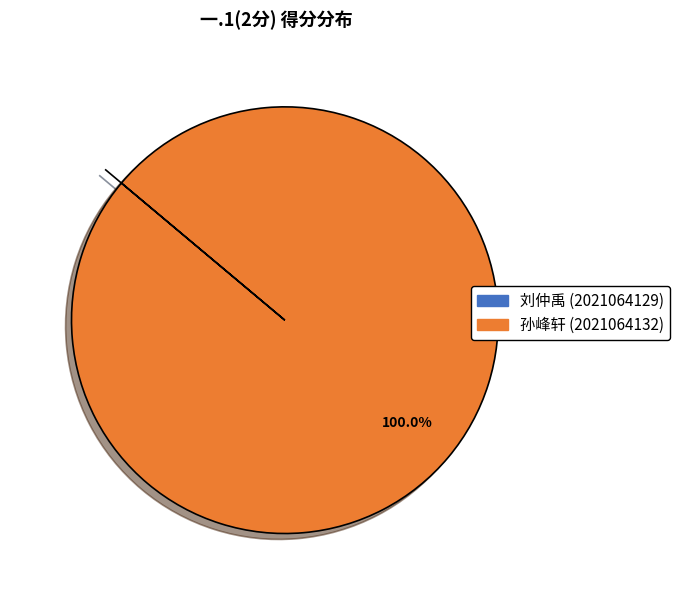

Is there a majority slice in this chart?

Yes